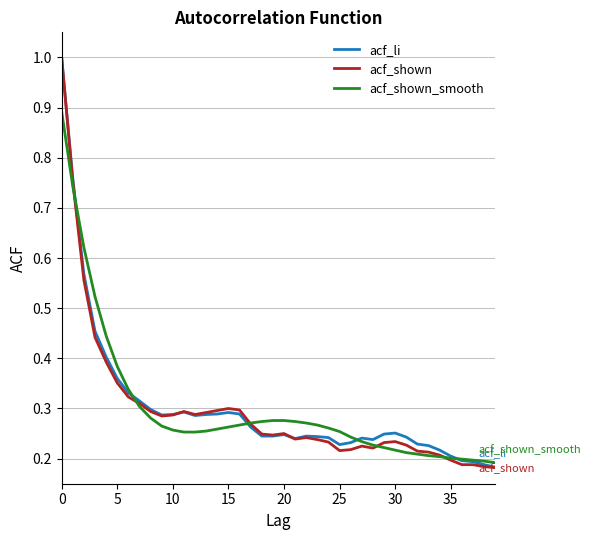

Which series has the largest range (max minus min)?

acf_shown